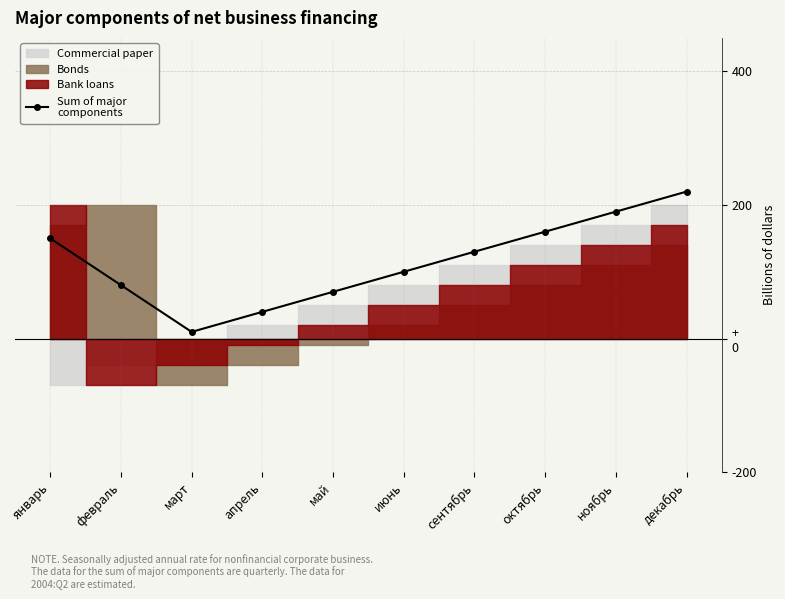

The value at февраль is 80. True or false?

True